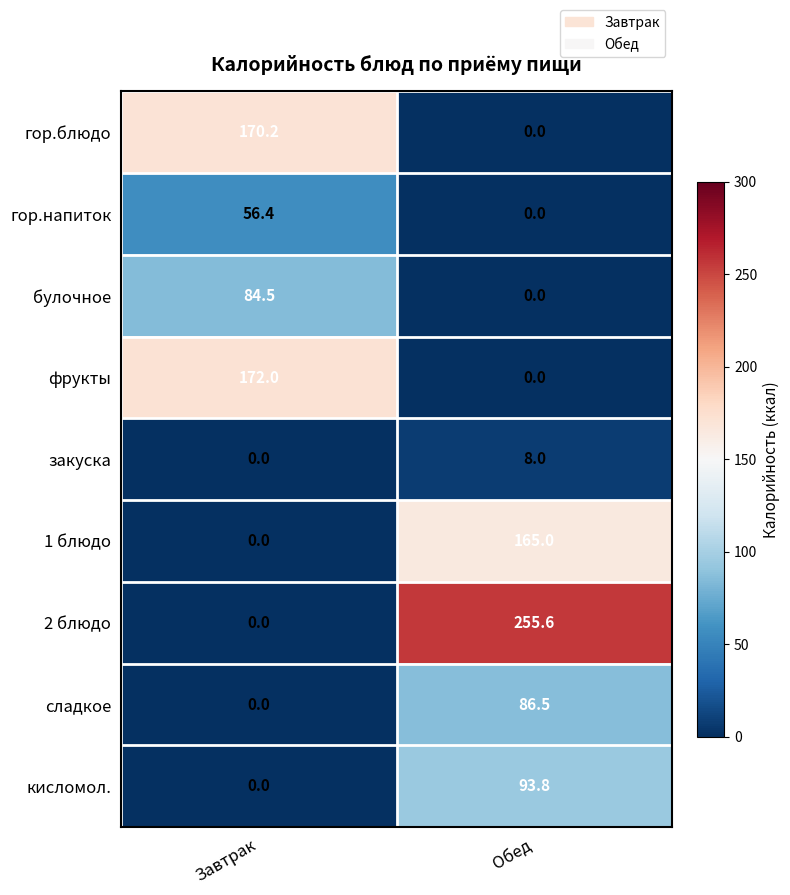

Count the number of data series in this chart.

9